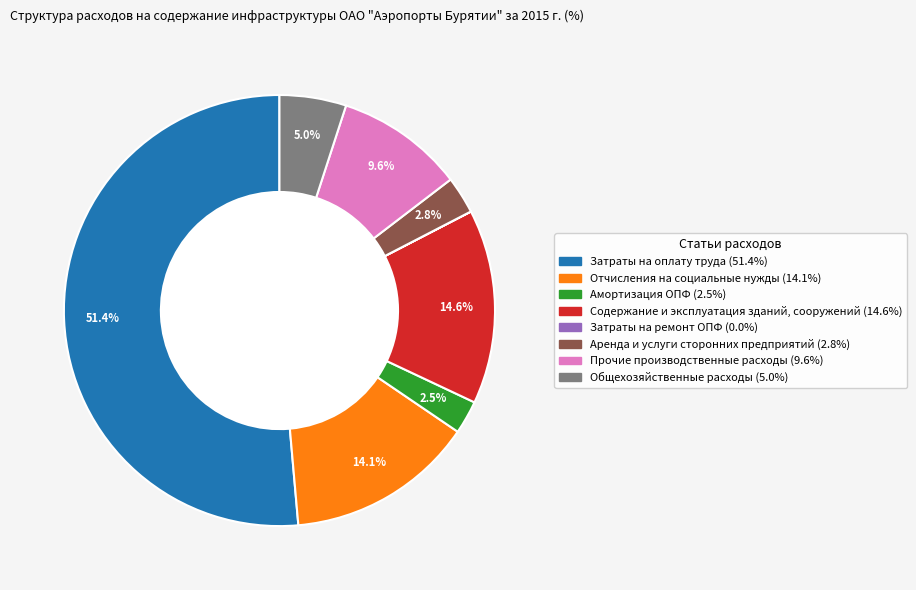

The Амортизация ОПФ slice represents 15% of the pie. True or false?

False